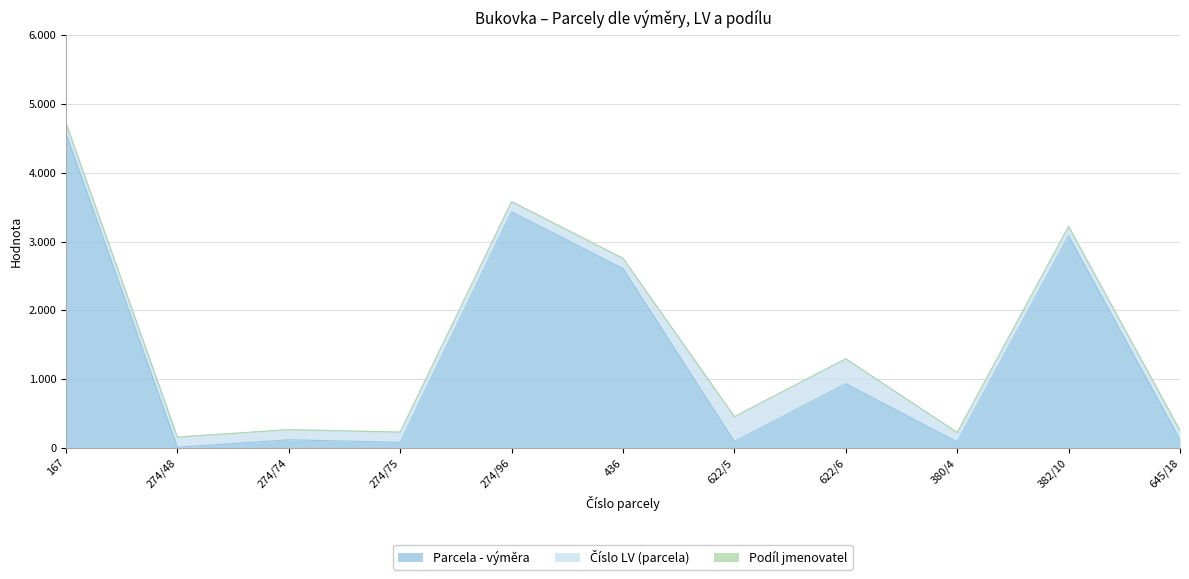

True or false: Číslo LV (parcela) and Podíl jmenovatel cross at least once.

False